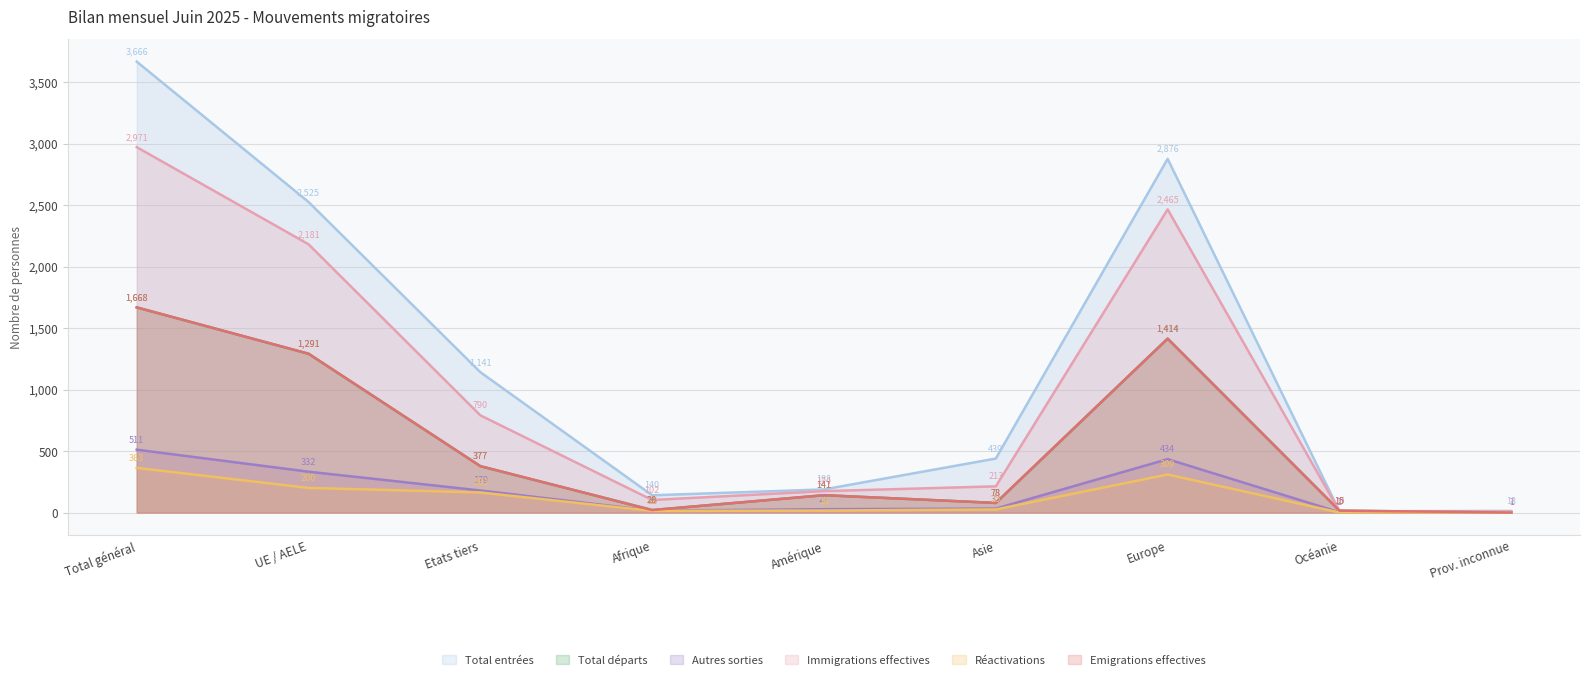

What value does the Total départs series have at Total général?

1668